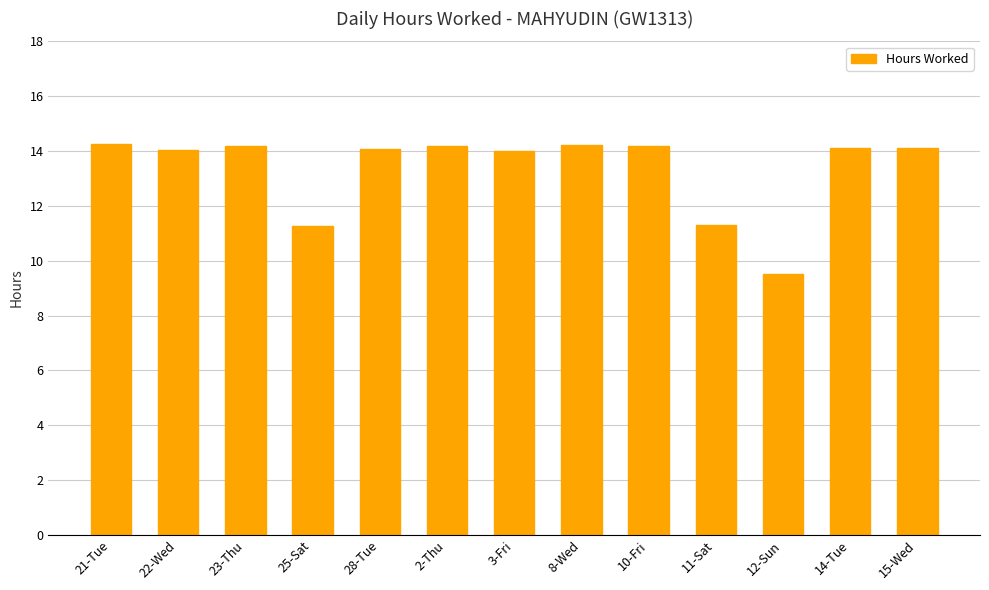

What is the smallest value displayed?

9.5